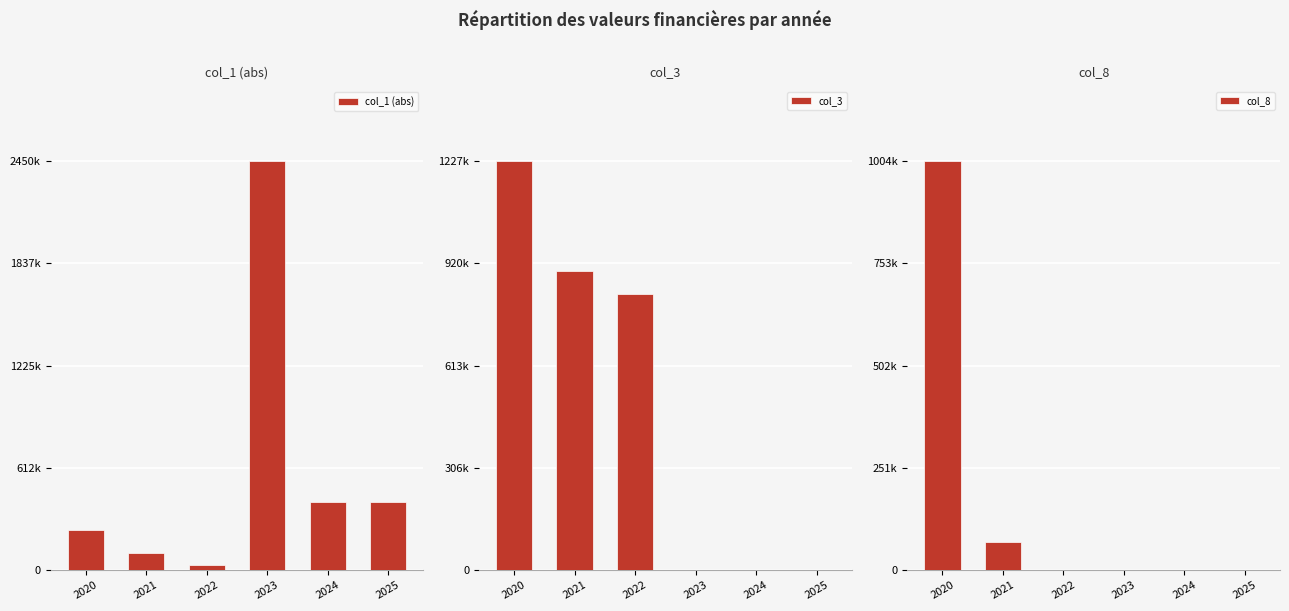

Is it true that col_1 (abs) equals 46974.7 at 2022?

False